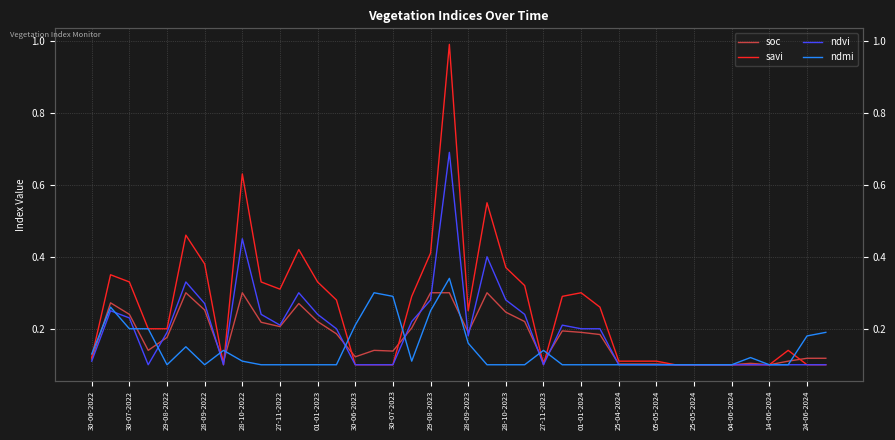

Which has a higher value, 39 or 30?

39